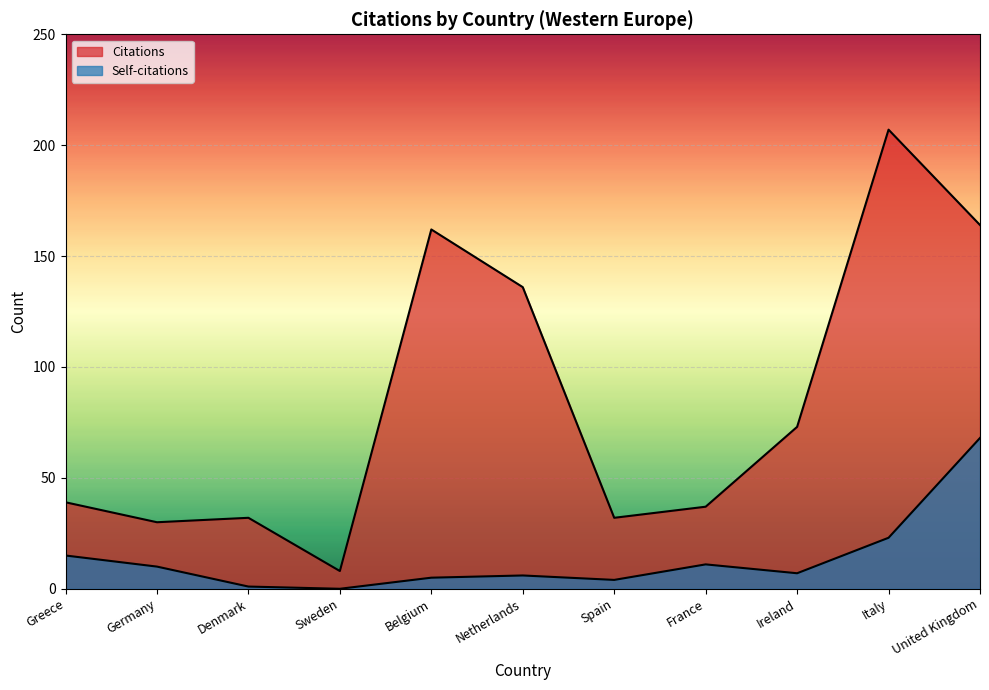

At Denmark, list the series in order from smallest to largest.

Self-citations, Citations